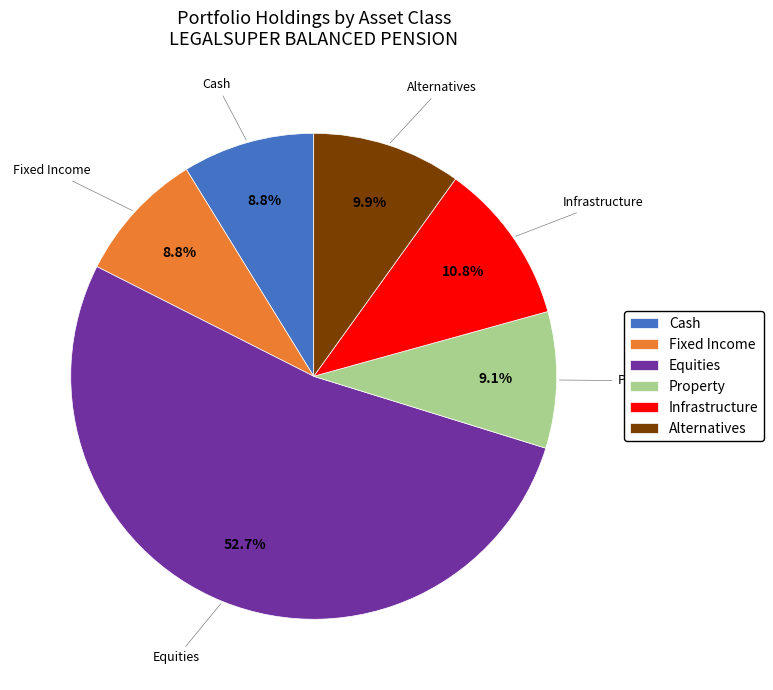

Do Cash and Infrastructure together represent more than half of the pie?

No